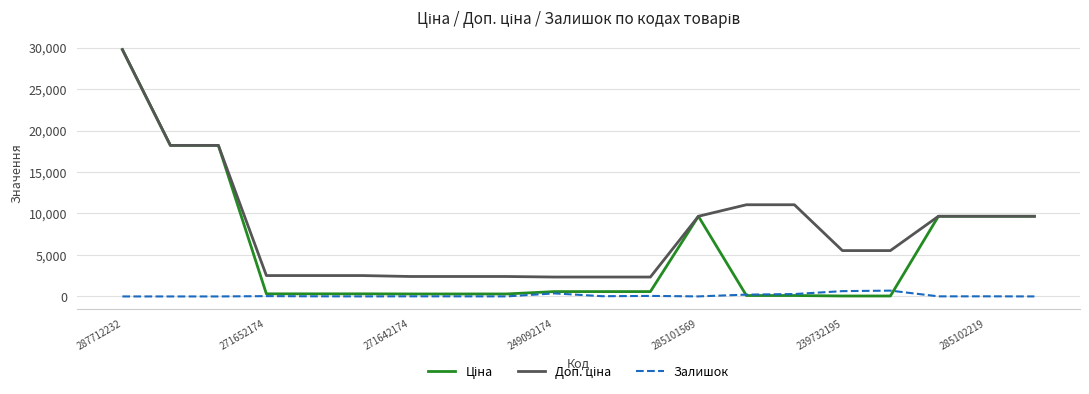

Count the number of data series in this chart.

3